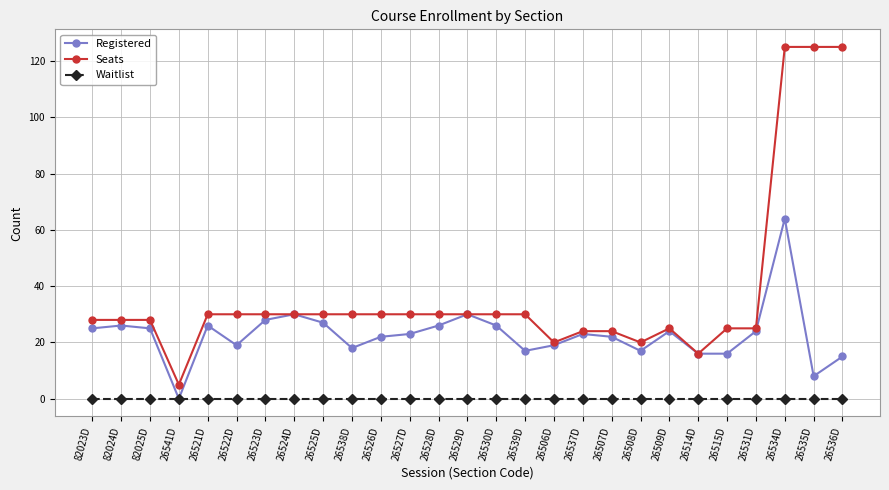

What are all the series names shown in the legend?

Registered, Seats, Waitlist